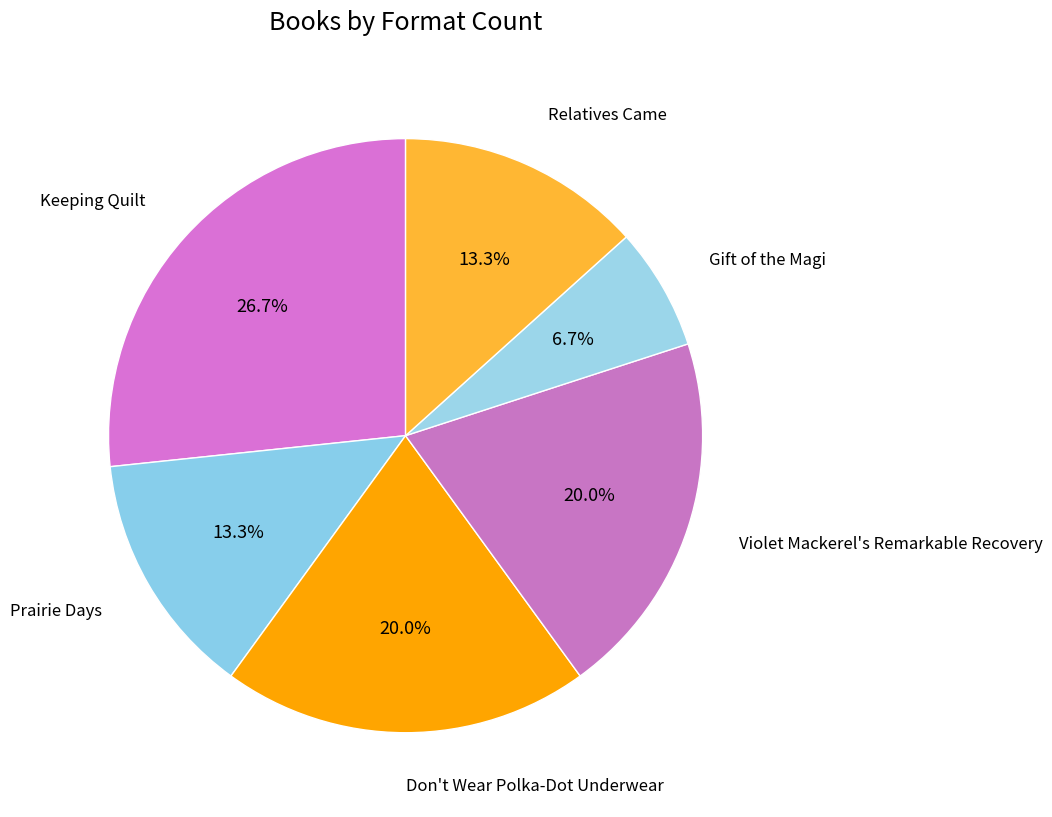

Is it true that Gift of the Magi is 20% of the pie?

False